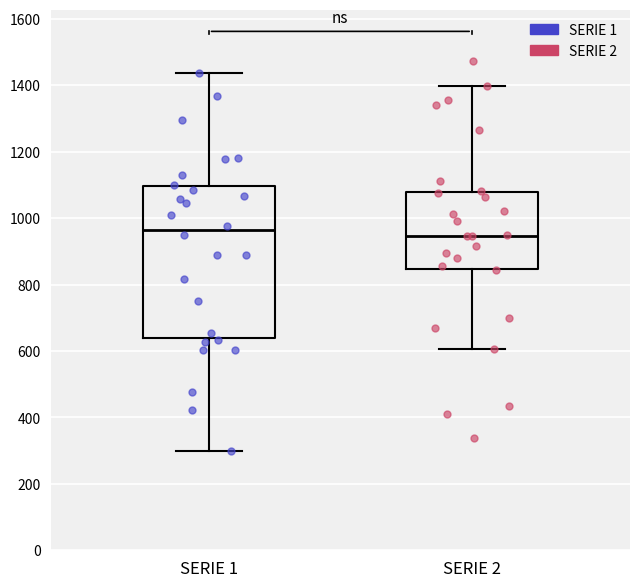

Reading left to right, read every box against the y-axis: the position of its median line, the range the box covers, and the ends of its whiskers. The values are not printed on the chart, so give them approximately, as read against the axis.

SERIE 1: median 960, box 640 to 1100, whiskers 300 to 1440
SERIE 2: median 940, box 840 to 1080, whiskers 600 to 1400